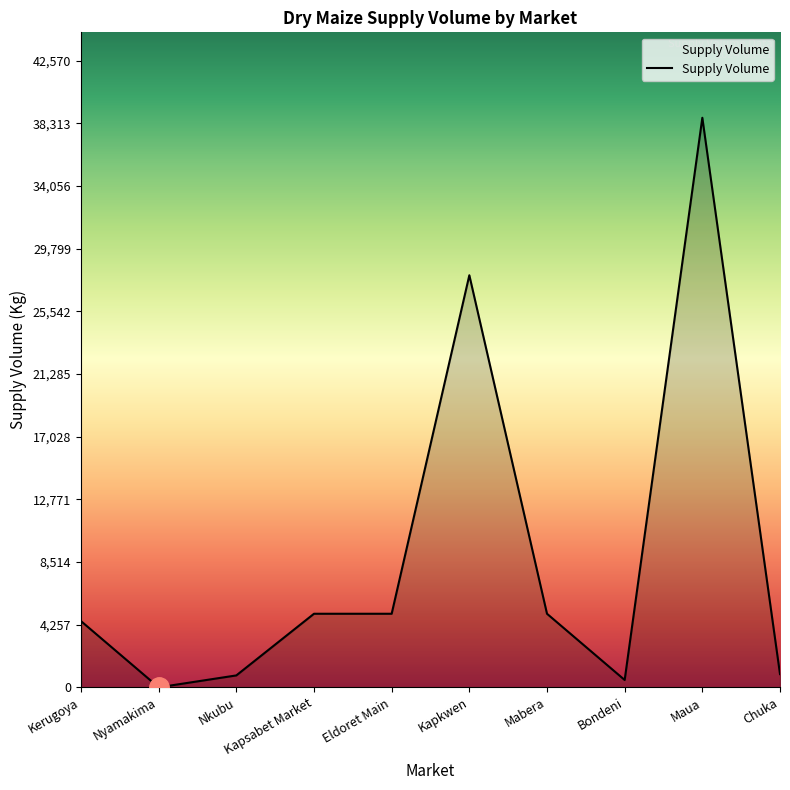

How many lines are shown in the chart?

1